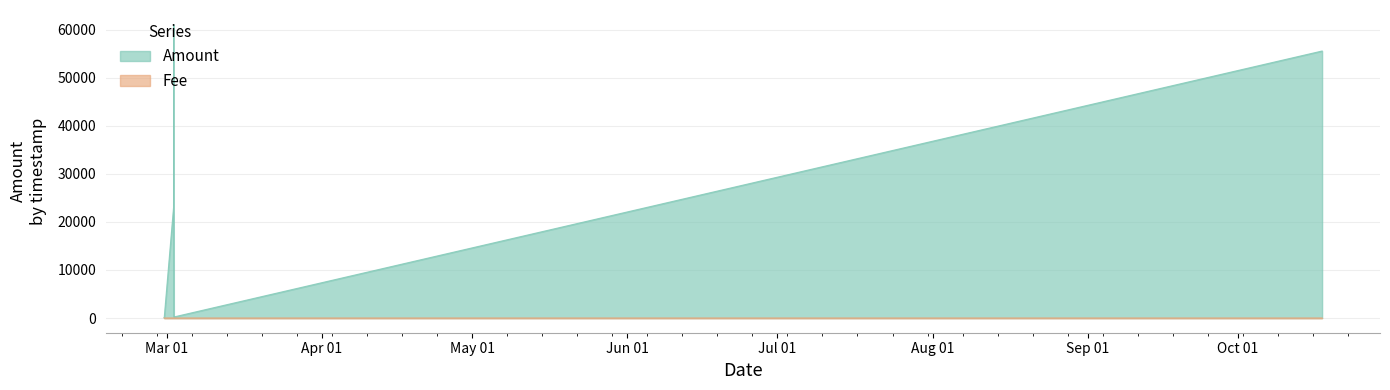

Reading left to right, what are all the values shown in this chart?

Amount: 2018-02-28 11:20:00=100.0	2018-02-28 12:03:06=99.0	2018-03-02 08:42:11=23000.0	2018-03-02 09:12:46=38049.0	2018-03-02 09:17:48=61048.0	2018-03-02 10:15:44=230.0	2018-03-02 10:27:46=229.0	2018-10-17 19:01:02=55560.0	2018-10-17 19:46:51=55559.0
Fee: 2018-02-28 11:20:00=1.0	2018-02-28 12:03:06=1.0	2018-03-02 08:42:11=1.0	2018-03-02 09:12:46=2.0	2018-03-02 09:17:48=1.0	2018-03-02 10:15:44=1.0	2018-03-02 10:27:46=1.0	2018-10-17 19:01:02=0.0	2018-10-17 19:46:51=1.0